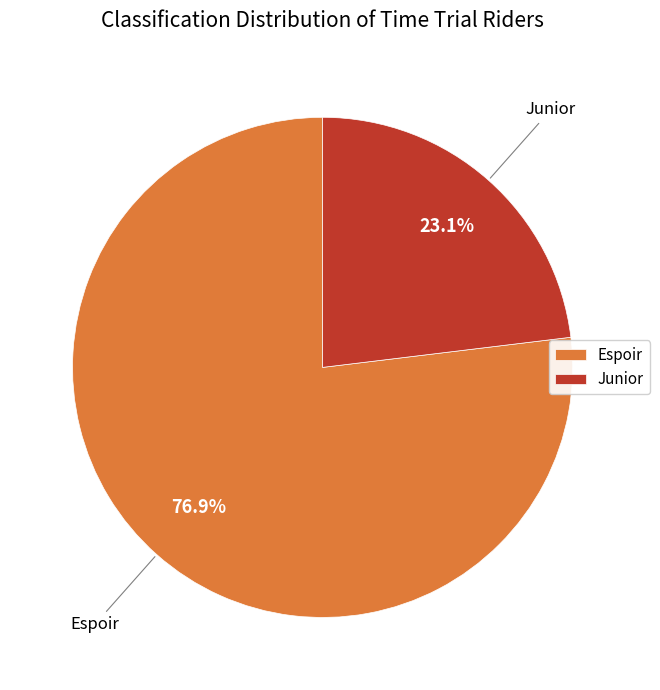

Rank the categories by value from highest to lowest.

Espoir, Junior